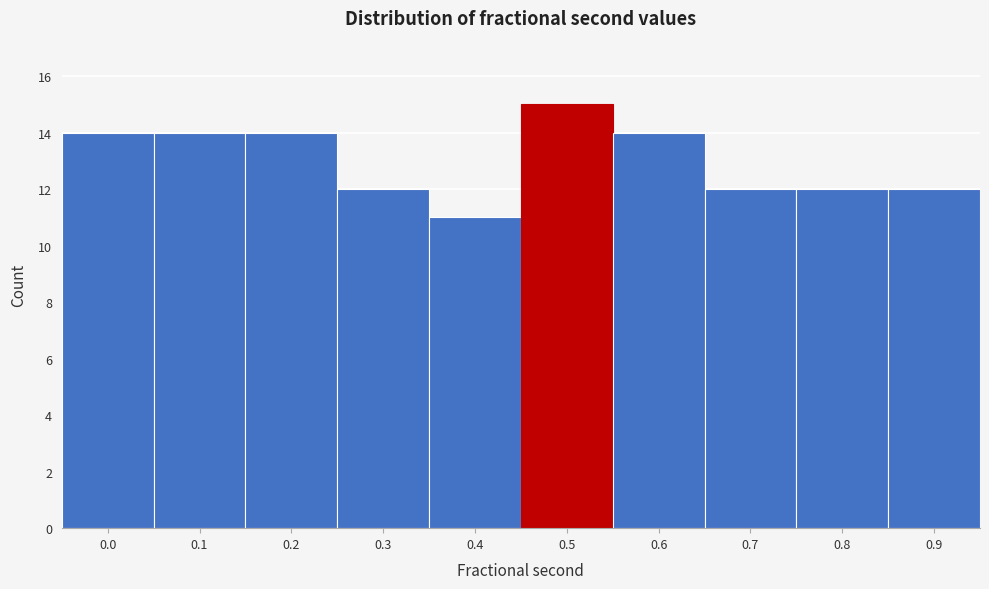

Reading right to left, list all the values displayed in this chart.

12	12	12	14	15	11	12	14	14	14